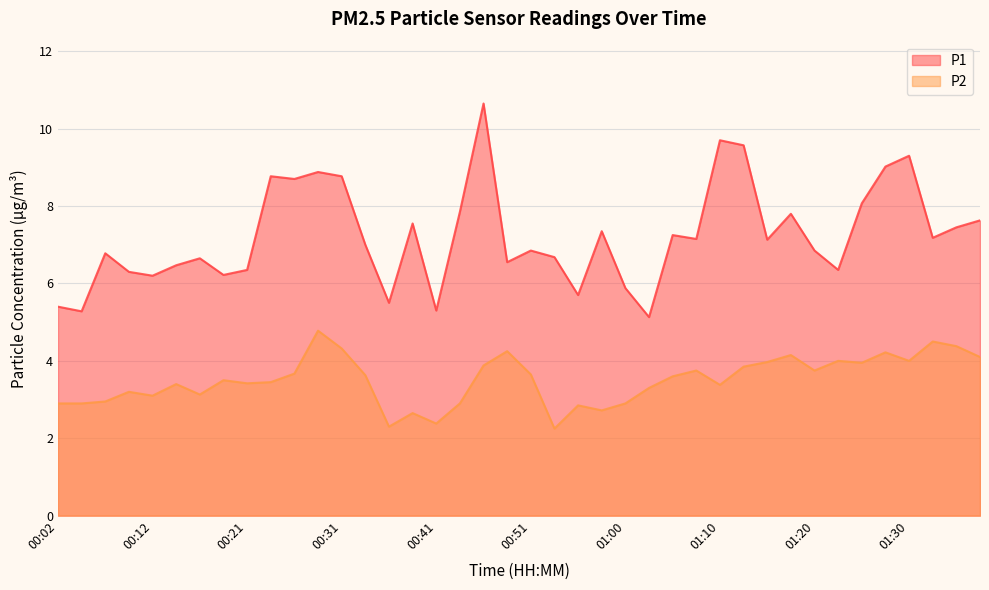

What are all the series names shown in the legend?

P1, P2